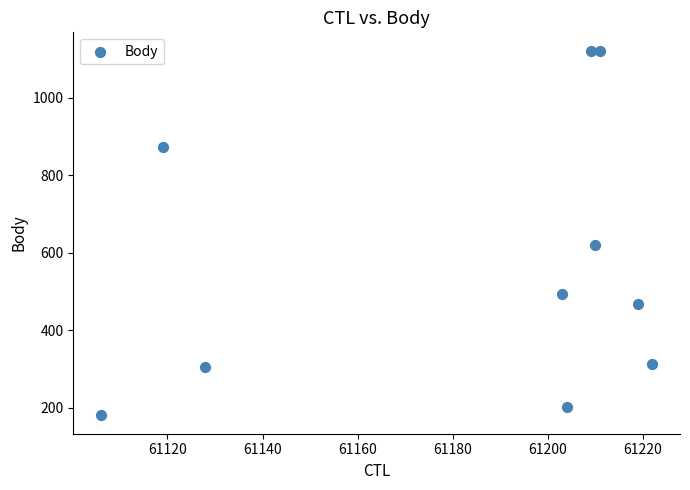

What is the average Y value?

570